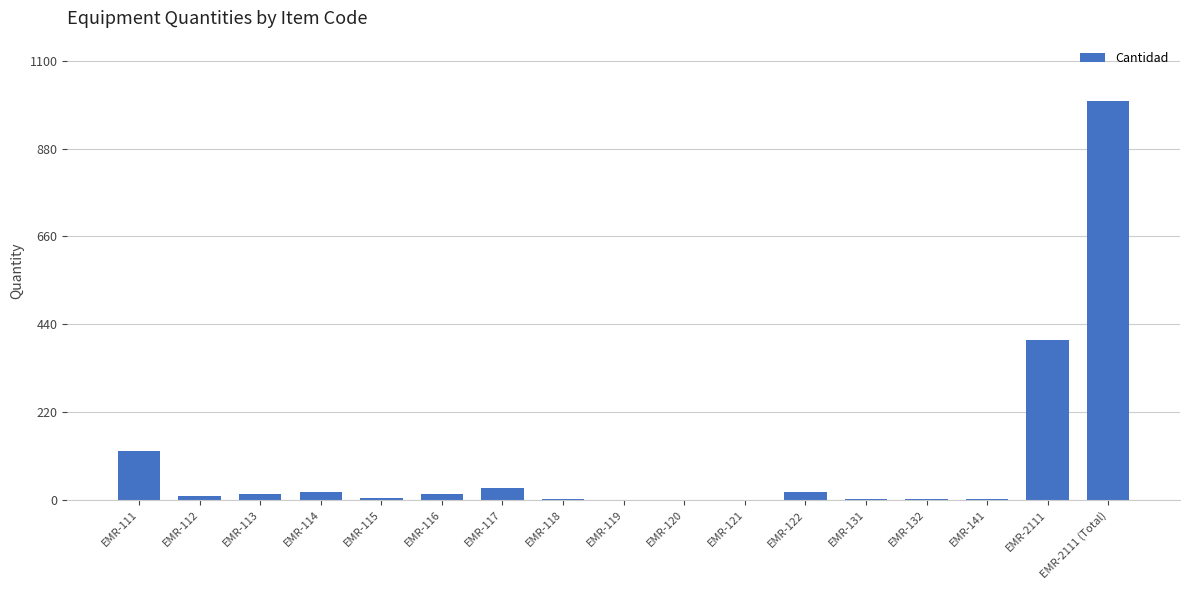

Which category has the highest value across all series?

EMR-2111 (Total)